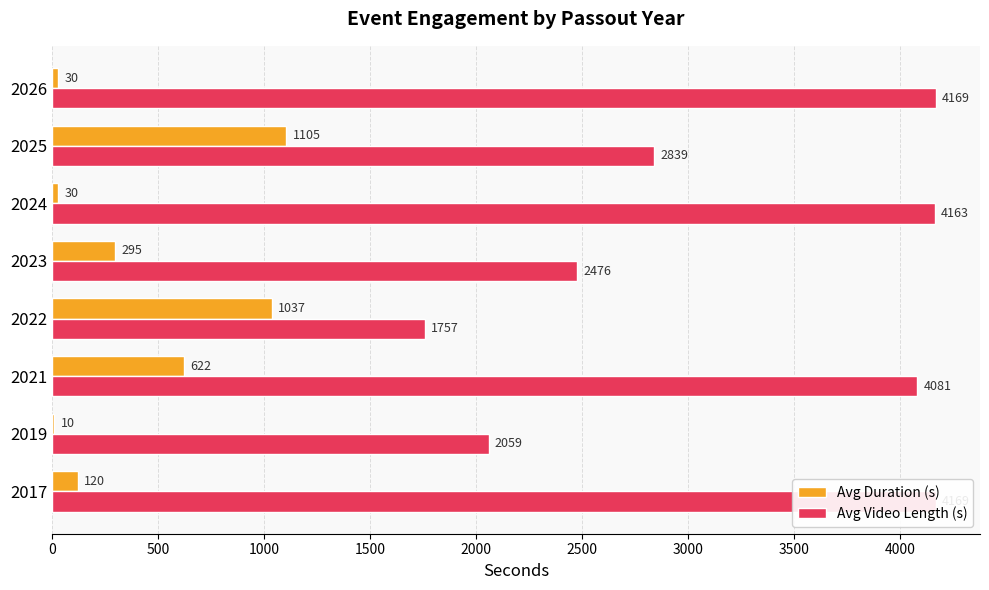

Is the value of Avg Video Length (s) at 2022 greater than the value of Avg Duration (s) at 2026?

Yes